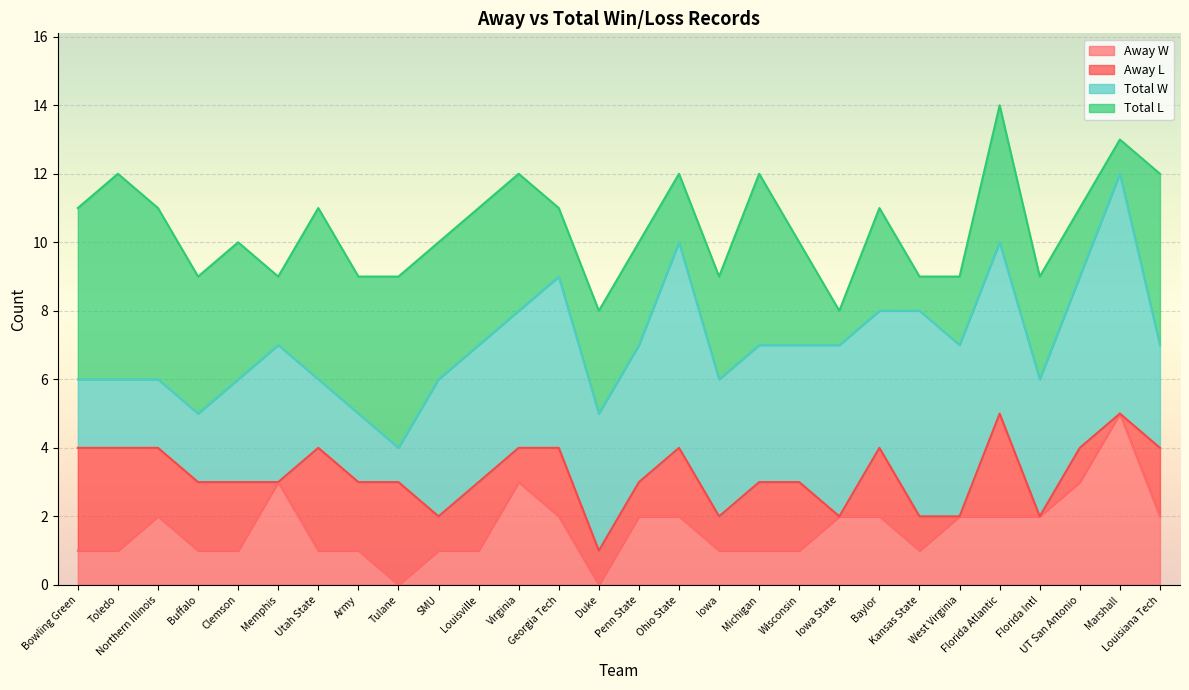

What is the highest value of the Away W series?

5